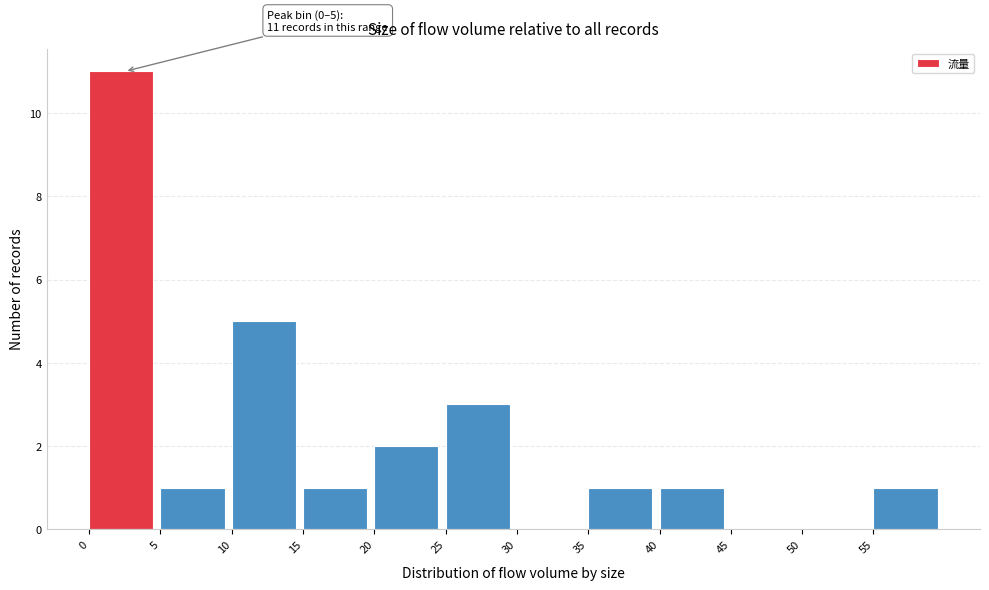

Over which range of the x-axis is the bar tallest?

0 to 5